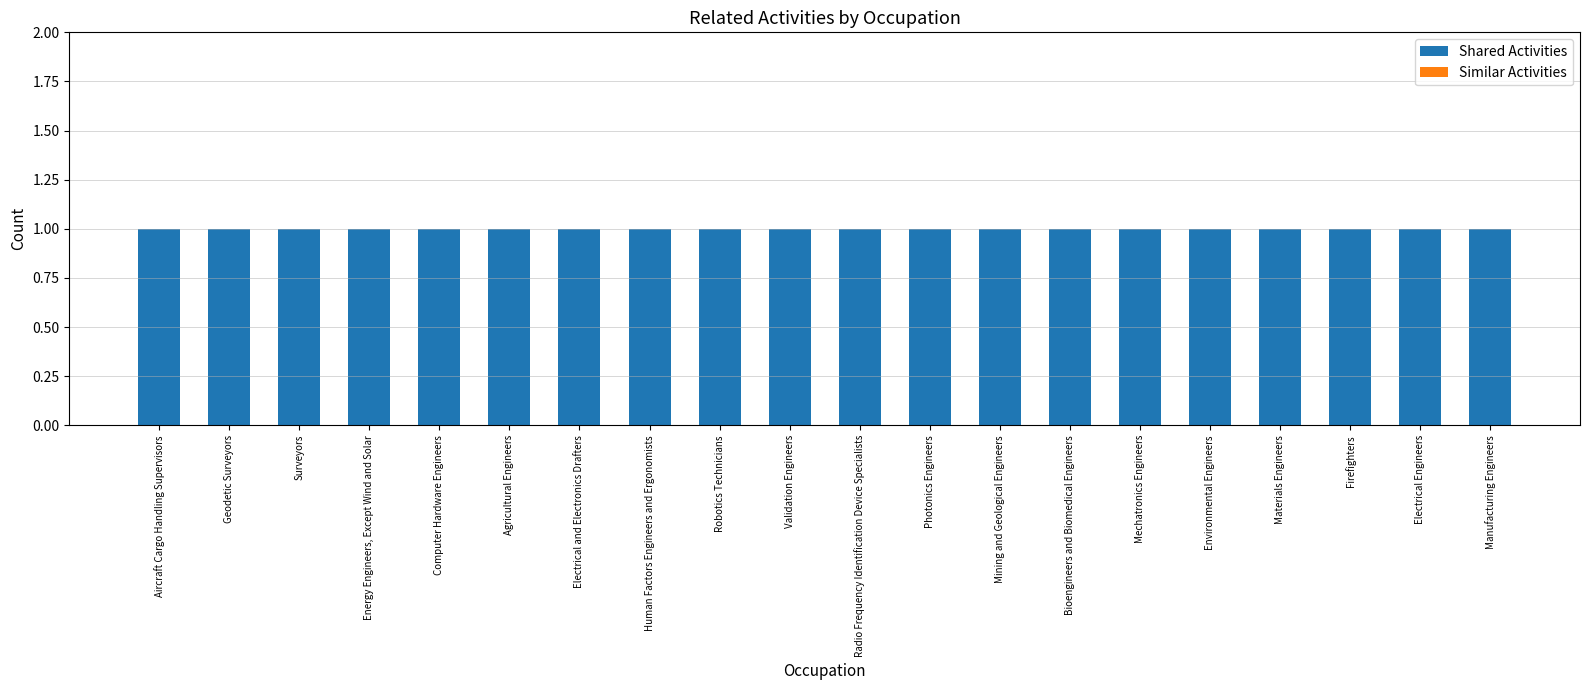

Are the bars horizontal?

No